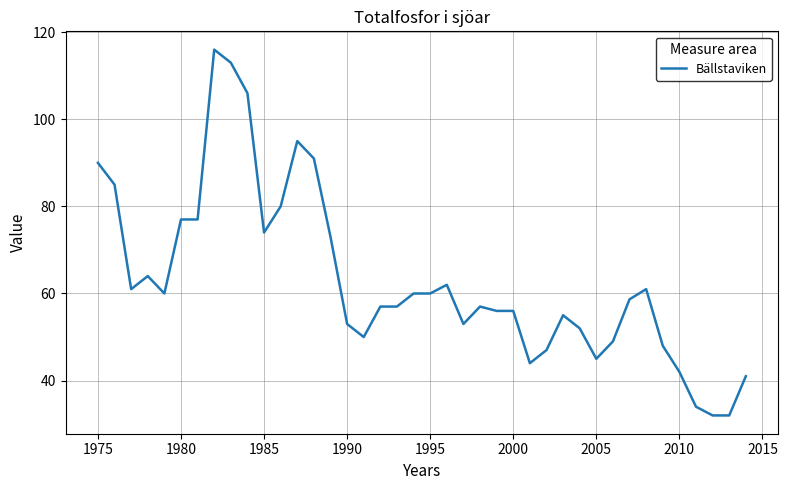

What is the greatest value displayed?

116.0